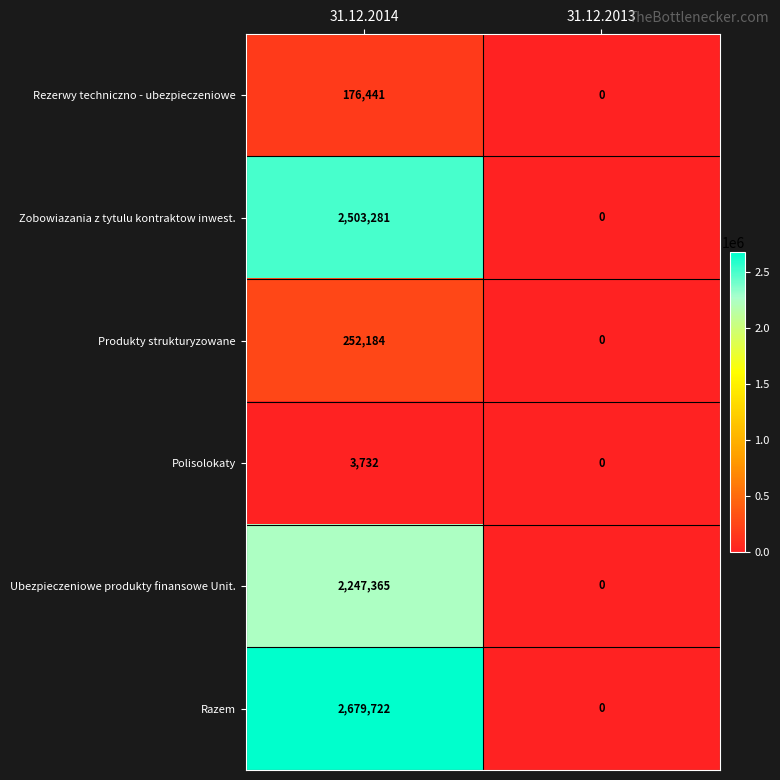

Which series has the widest spread of values?

Razem